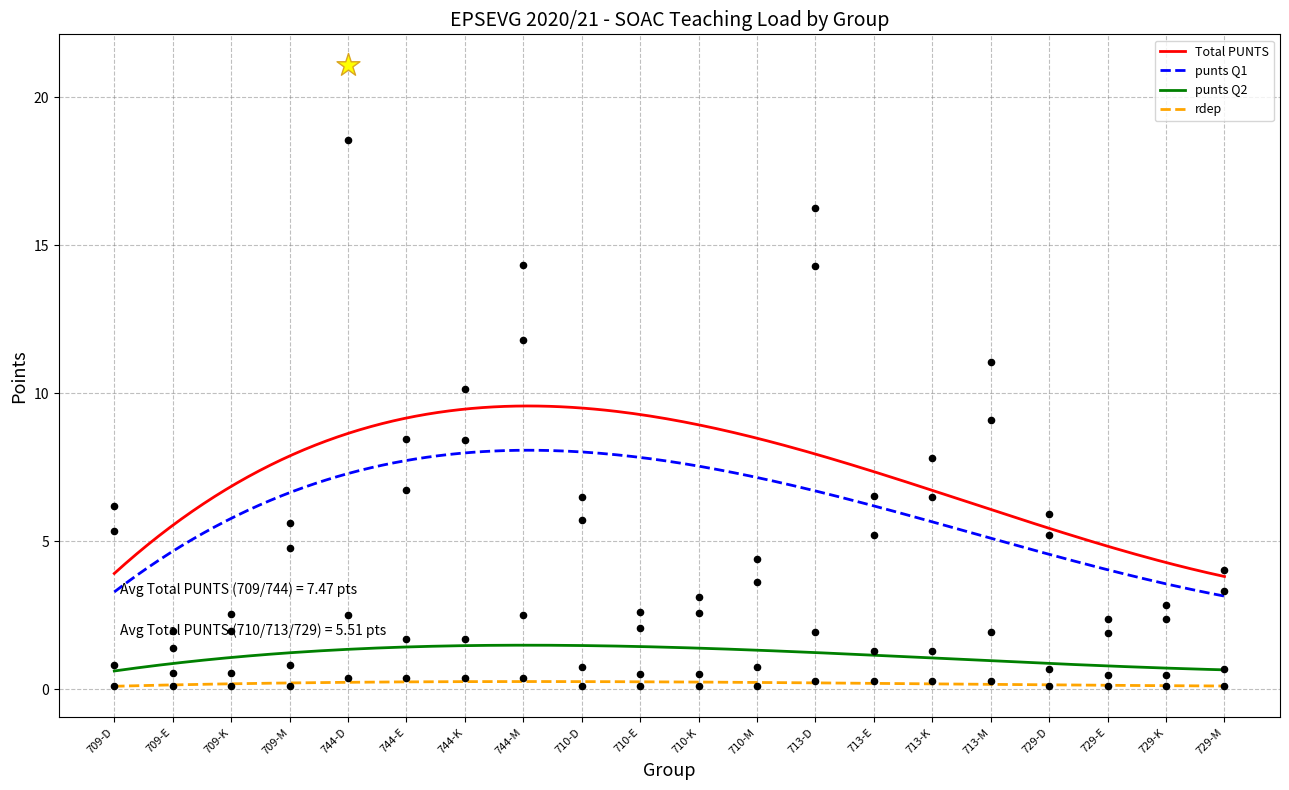

At how many categories does at least one series exceed 5?

12